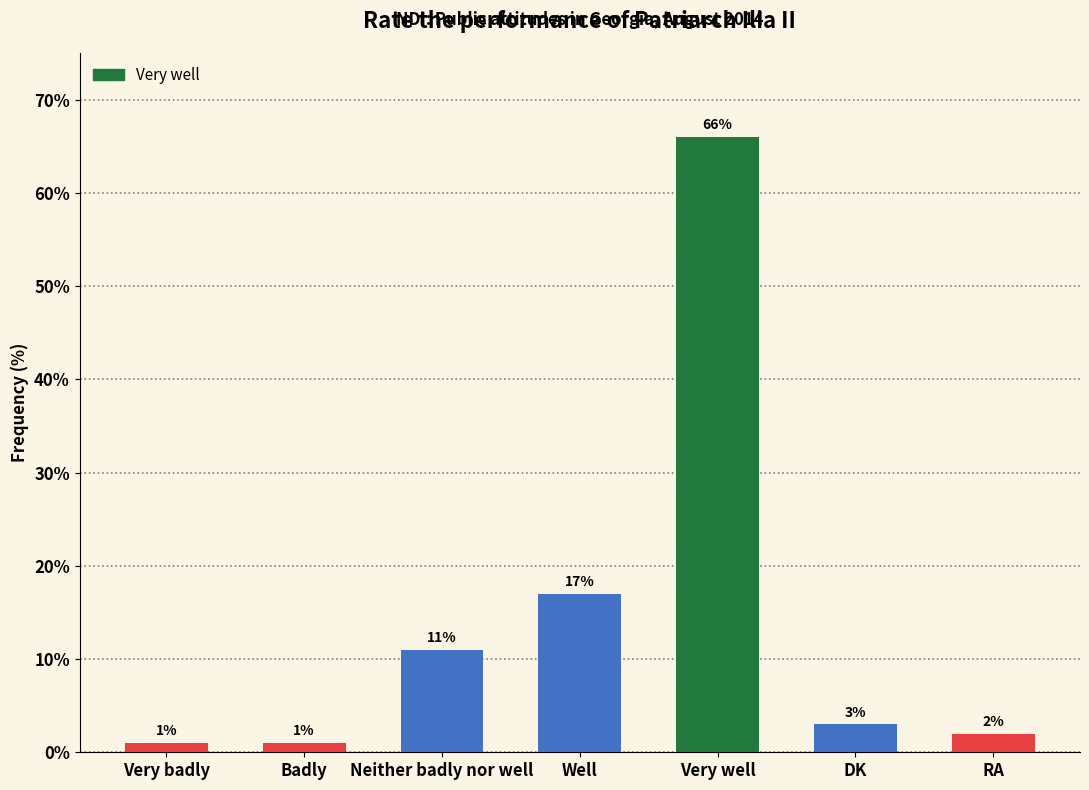

What is the label of the 5th bar from the right?

Neither badly nor well